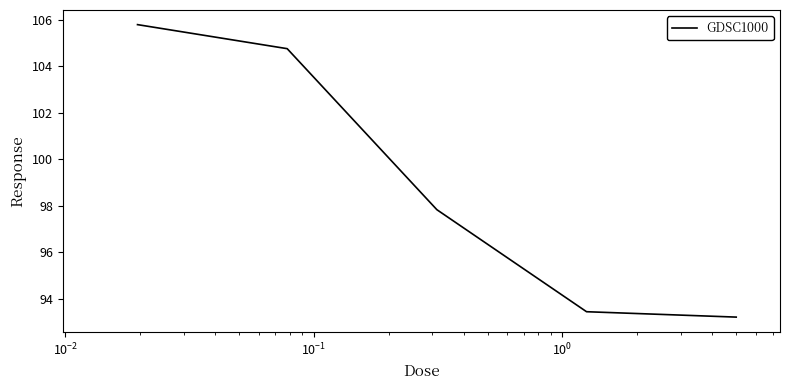

How many lines are shown in the chart?

1